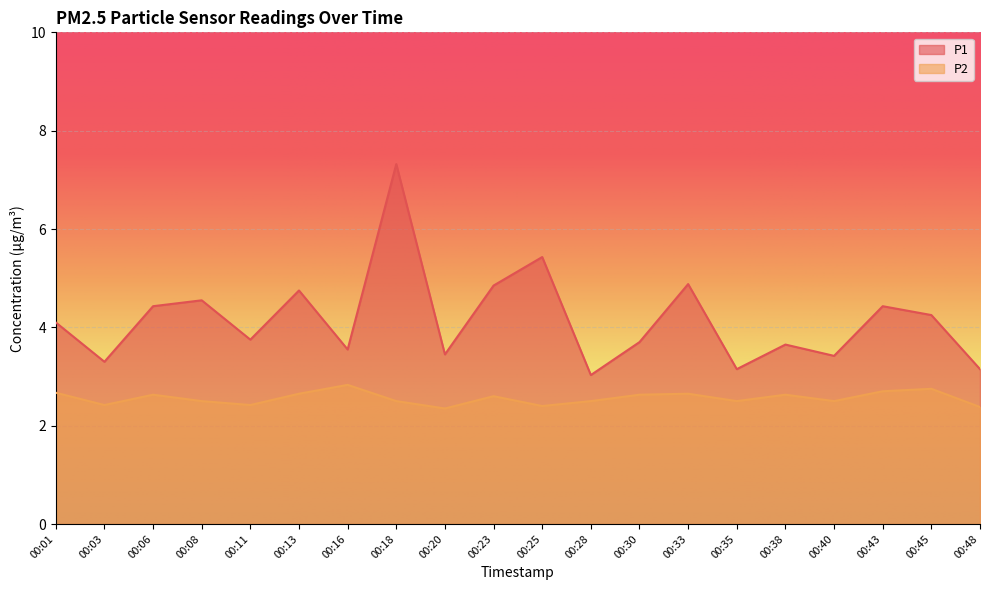

True or false: P1 has more than 0 points higher than both neighbors.

True